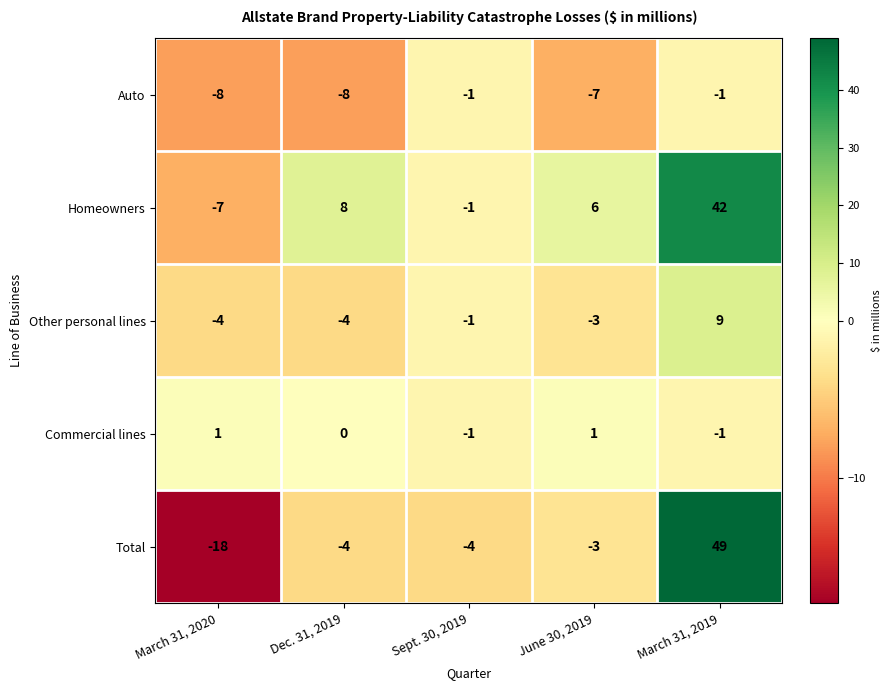

Reading right to left, transcribe all the data shown in this chart.

Auto: -1	-7	-1	-8	-8
Homeowners: 42	6	-1	8	-7
Other personal lines: 9	-3	-1	-4	-4
Commercial lines: -1	1	-1	0	1
Total: 49	-3	-4	-4	-18